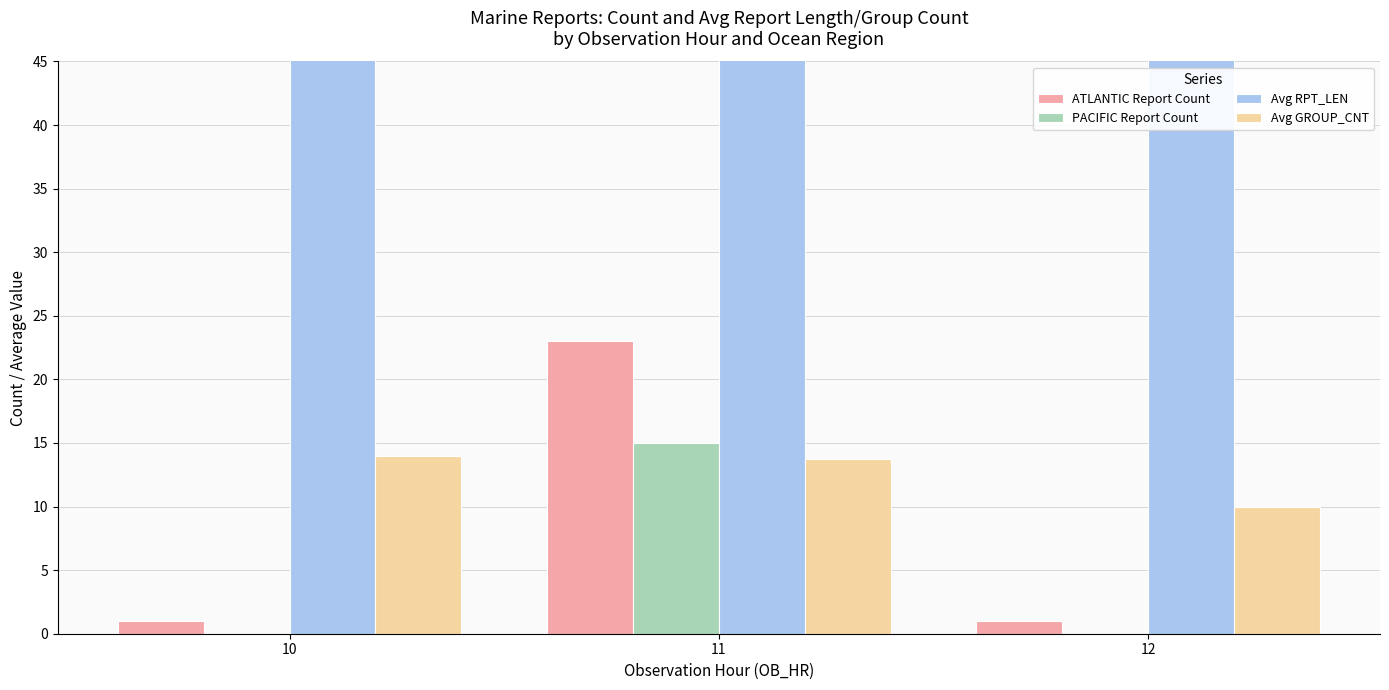

What is the difference between the maximum and second lowest values in the ATLANTIC Report Count series?

22.0